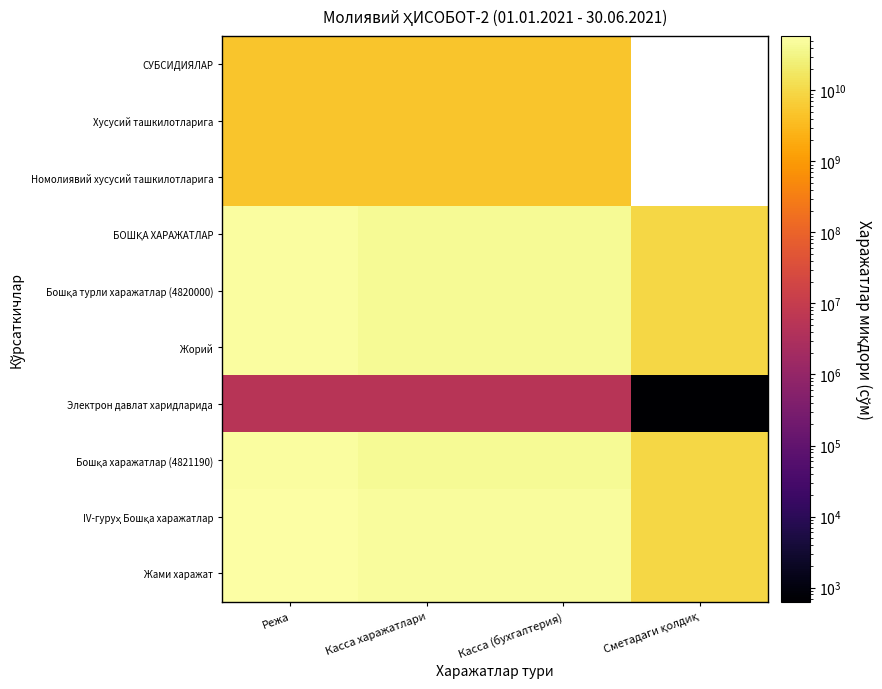

Count the number of data series in this chart.

10